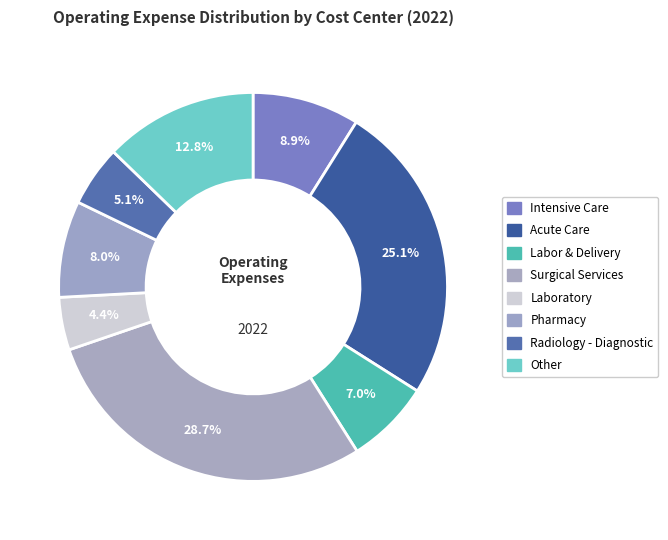

Is it true that Intensive Care is 23% of the pie?

False